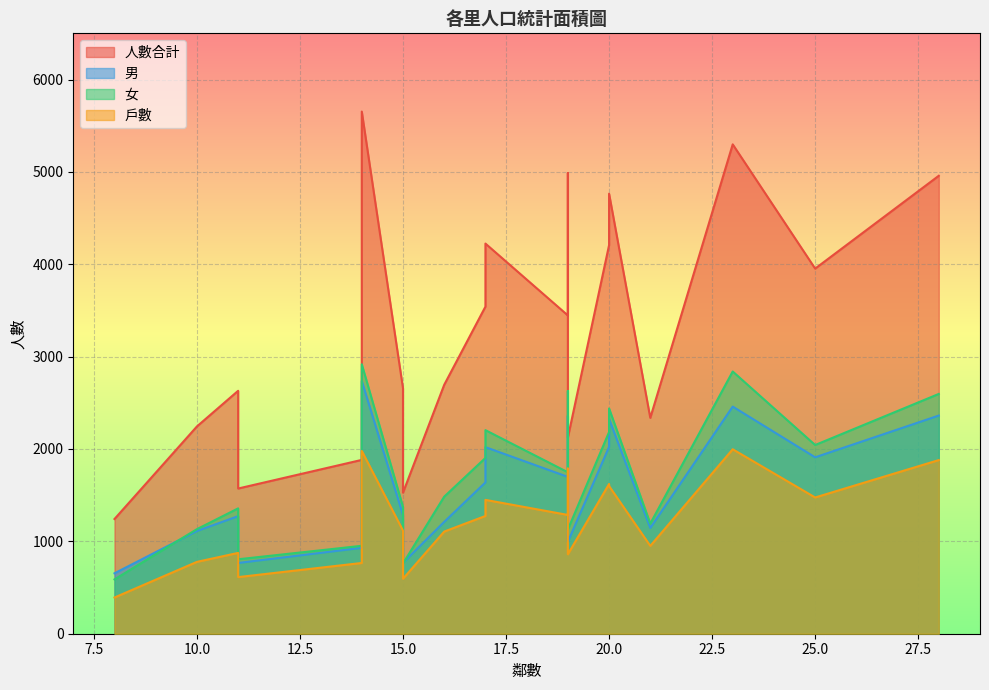

What are all the series names shown in the legend?

戶數, 男, 女, 人數合計